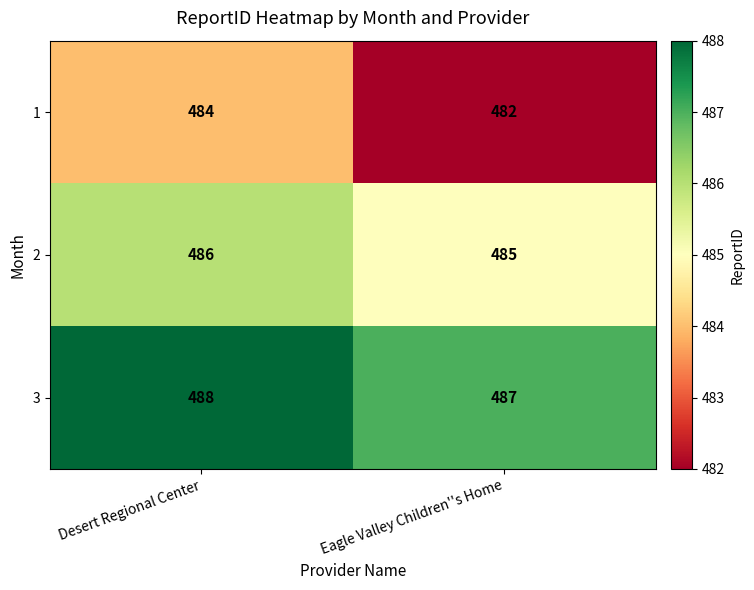

Rank the series at Desert Regional Center from lowest to highest value.

1, 2, 3